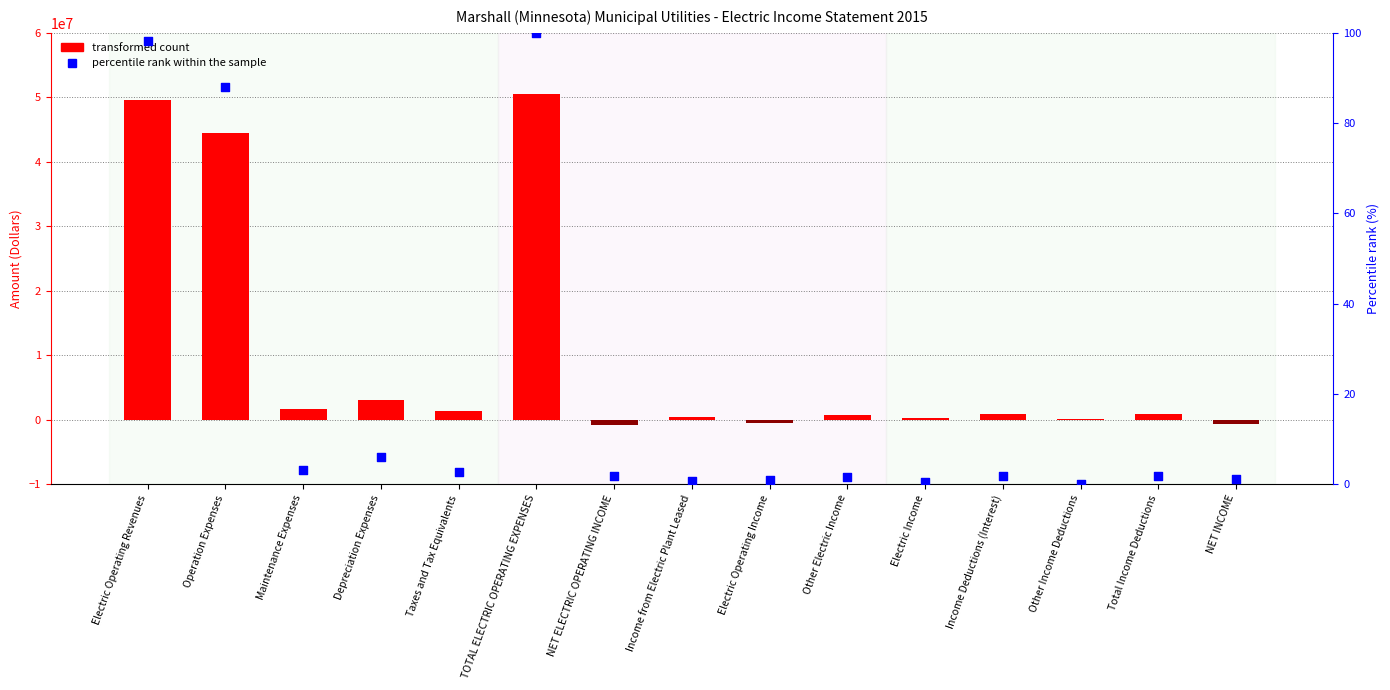

Is the value of Percentile rank within sample at Income Deductions (Interest) greater than the value of Amount (Dollars) at TOTAL ELECTRIC OPERATING EXPENSES?

No